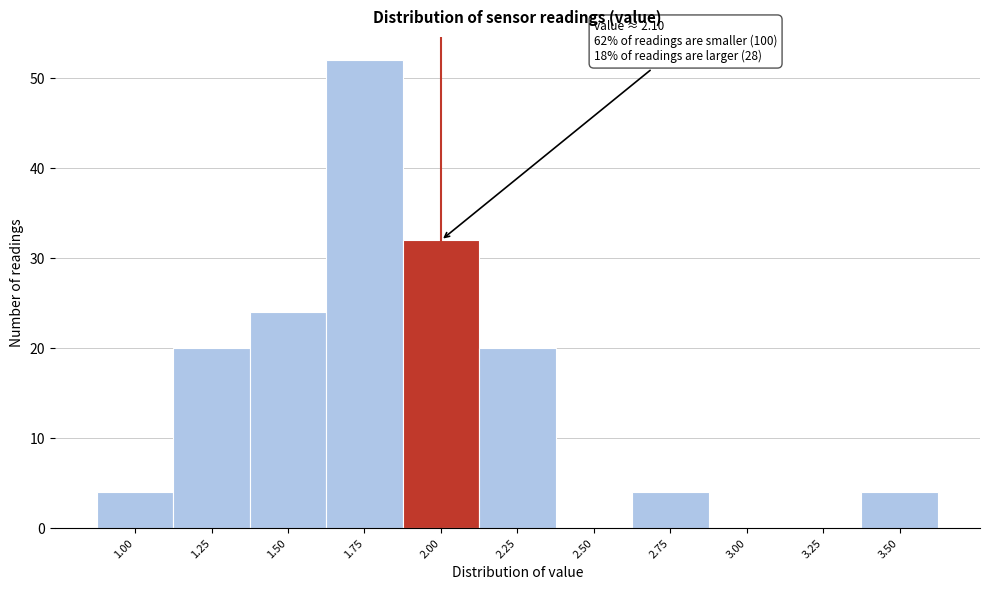

Reading left to right, list all the values displayed in this chart.

1.00=4	1.25=20	1.50=24	1.75=52	2.00=32	2.25=20	2.50=0	2.75=4	3.00=0	3.25=0	3.50=4